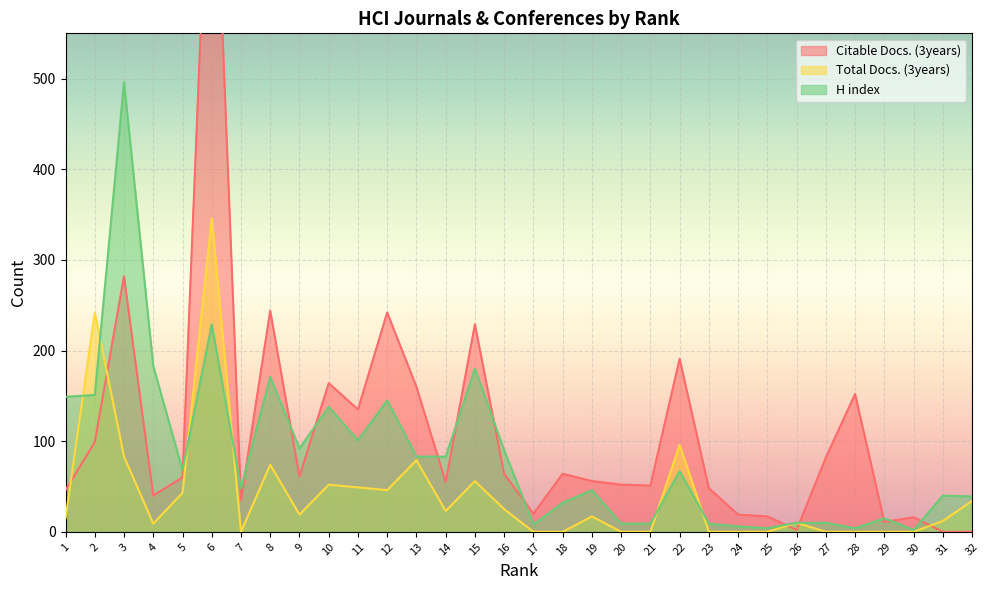

Does the chart display data point markers on the line(s)?

No